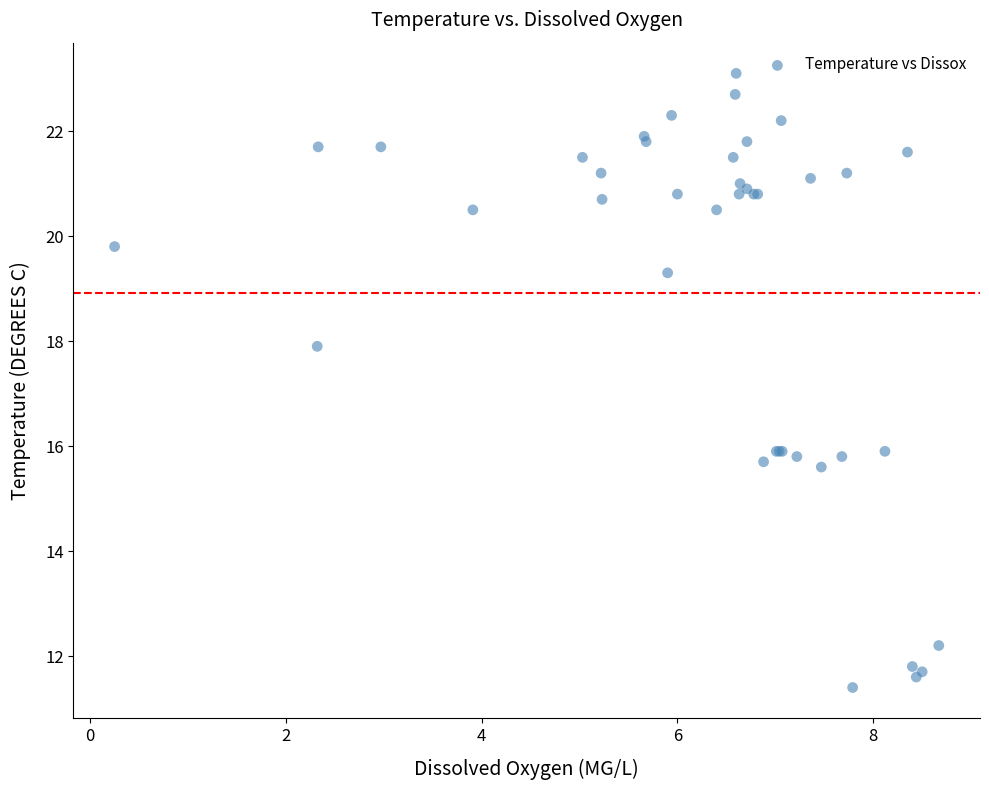

What Y value in the scatter plot is closest to 17?

17.9